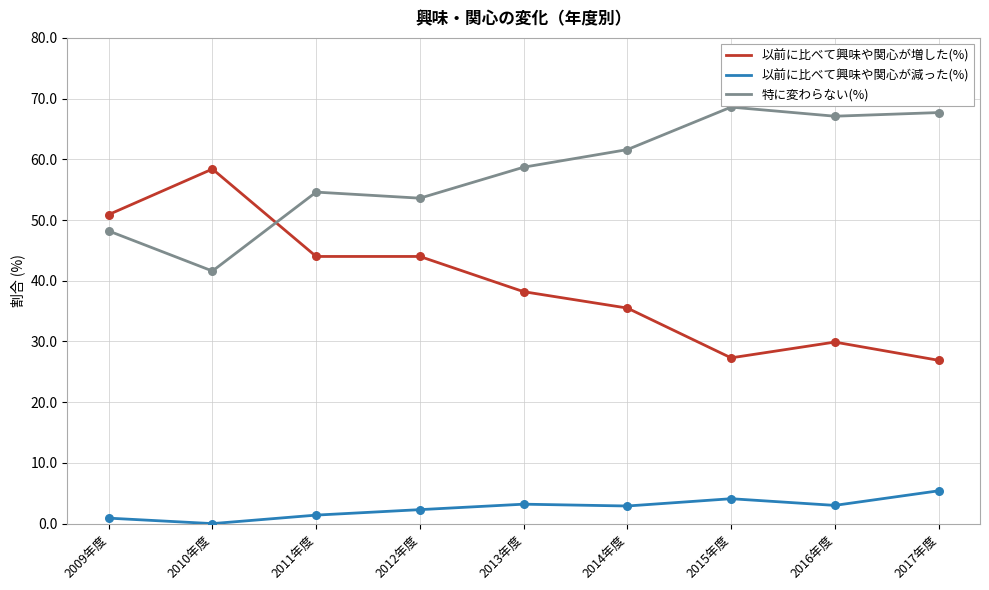

Which series has the largest total across all categories?

特に変わらない(%)